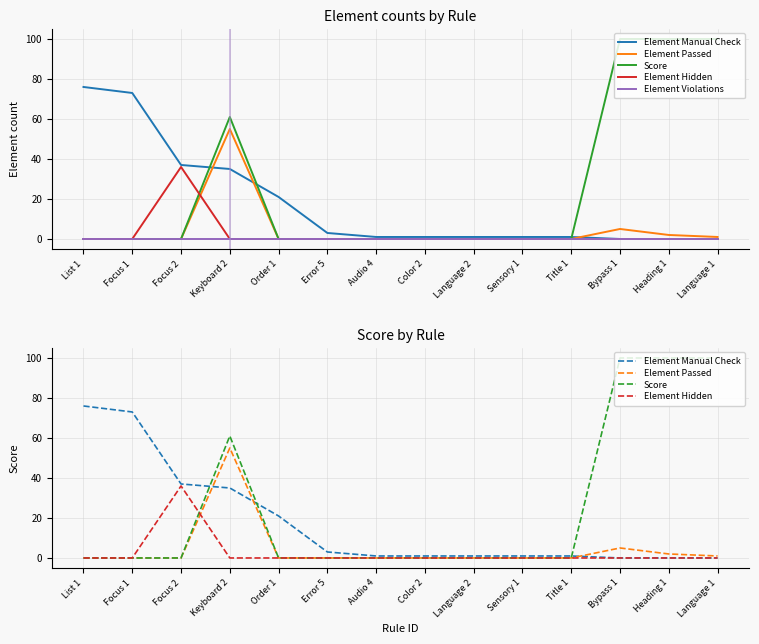

What position from the left is Sensory 1?

10